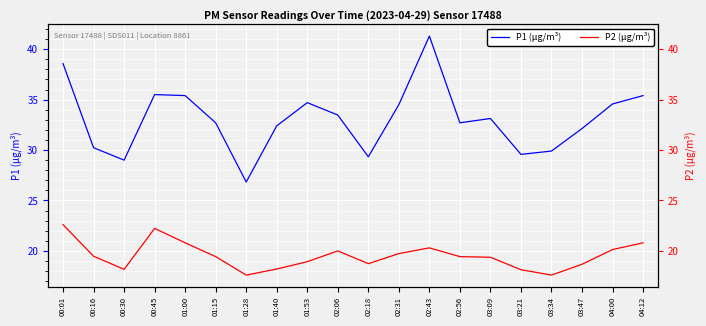

At which label is P1 (µg/m³) closest to 34?

02:31